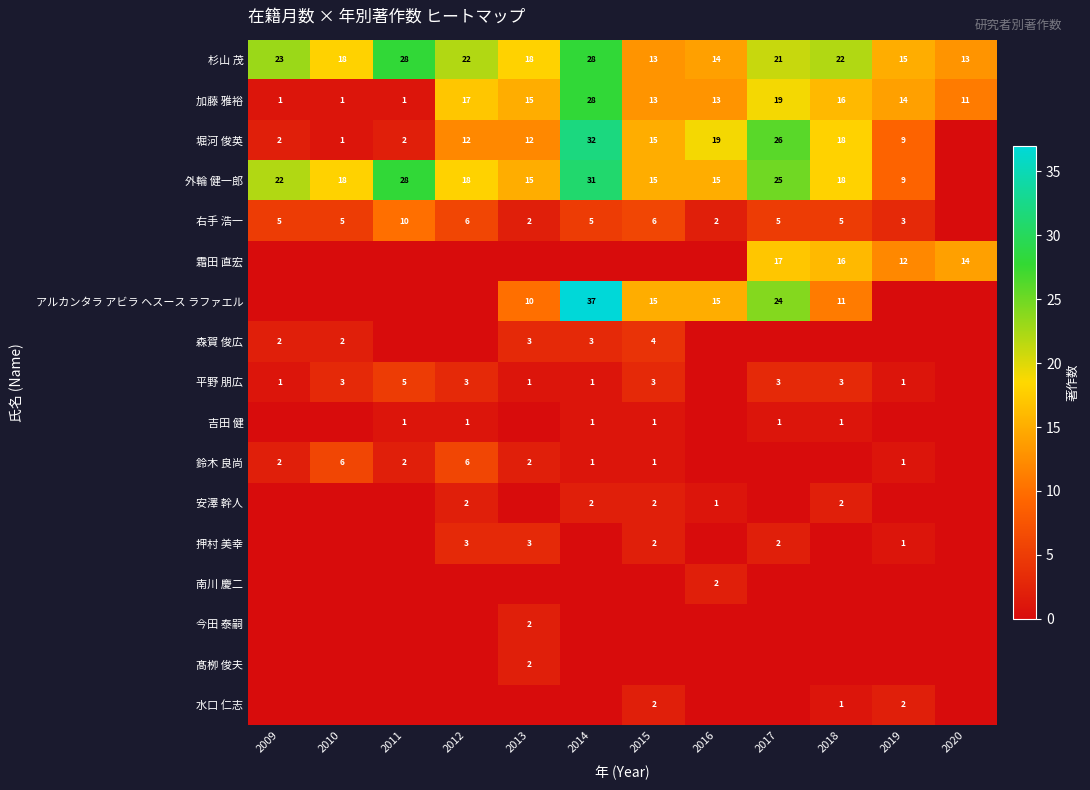

What is the total value across all series at 2011?

77